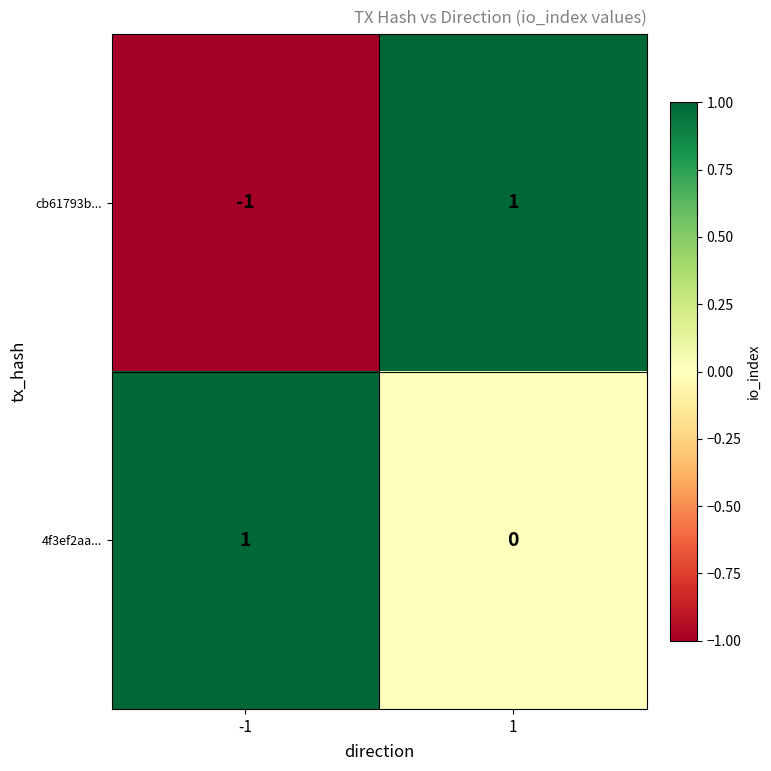

Count the number of data series in this chart.

2